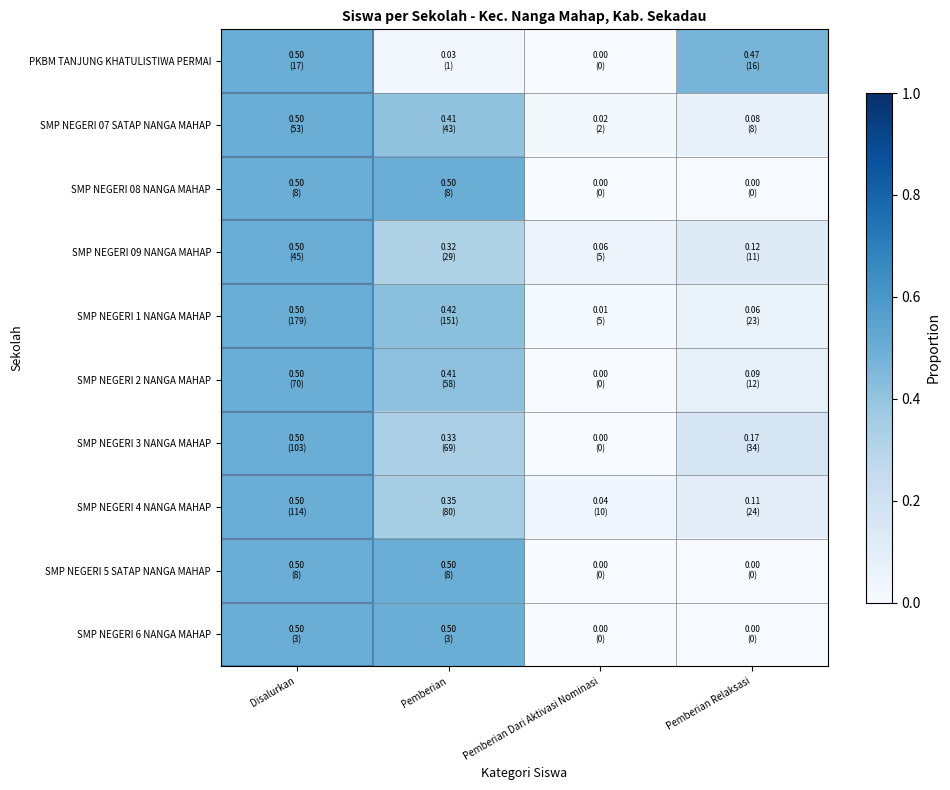

Which series has the largest range (max minus min)?

PKBM TANJUNG KHATULISTIWA PERMAI